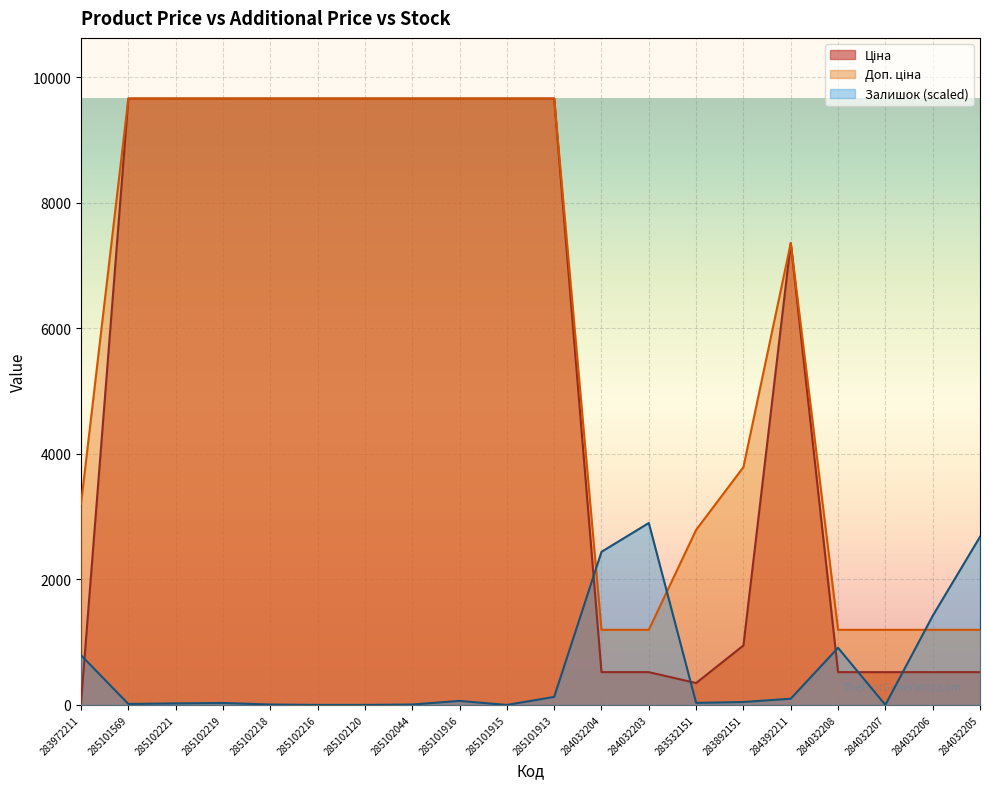

Which series ends up on top after the final intersection of Залишок and Ціна?

Залишок